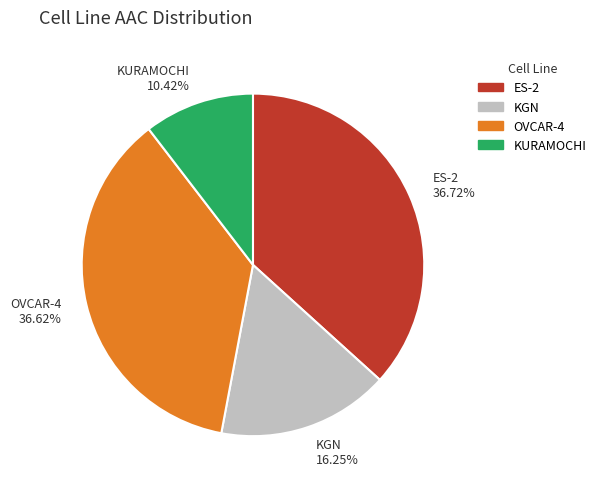

Does any single category account for the majority?

No